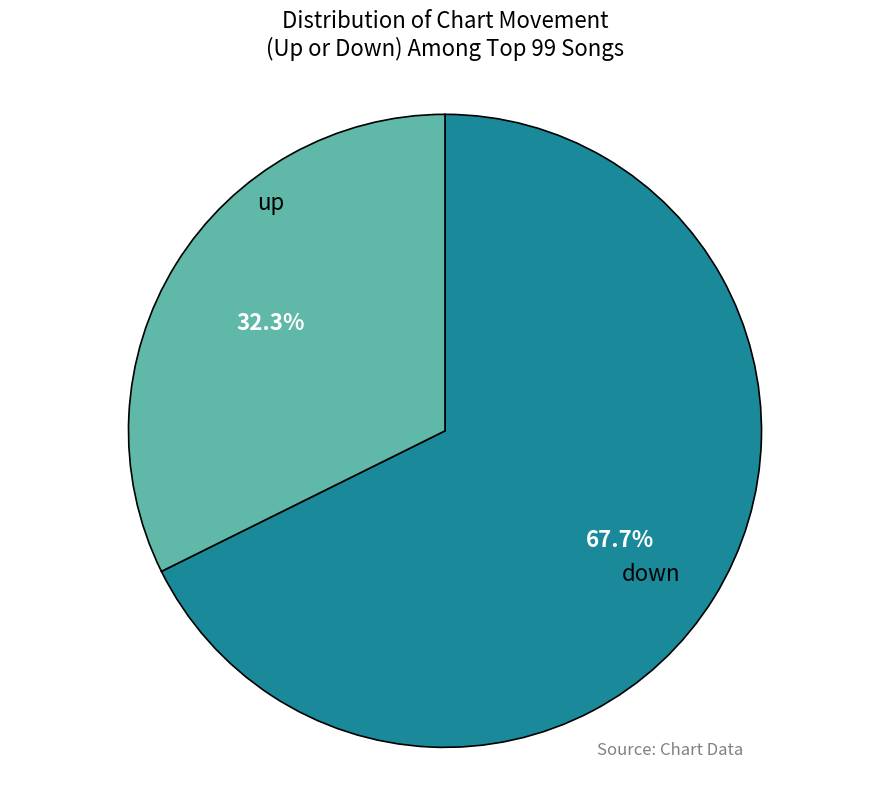

Is there any slice that represents more than half of the pie?

Yes